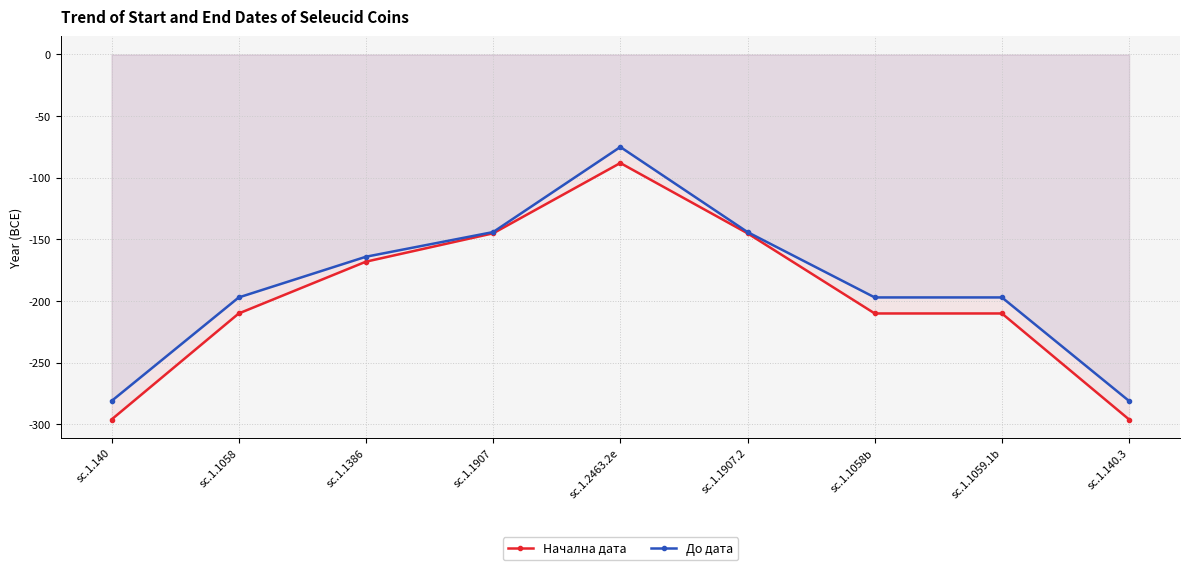

Rank the series at sc.1.140.3 from highest to lowest value.

До дата, Начална дата